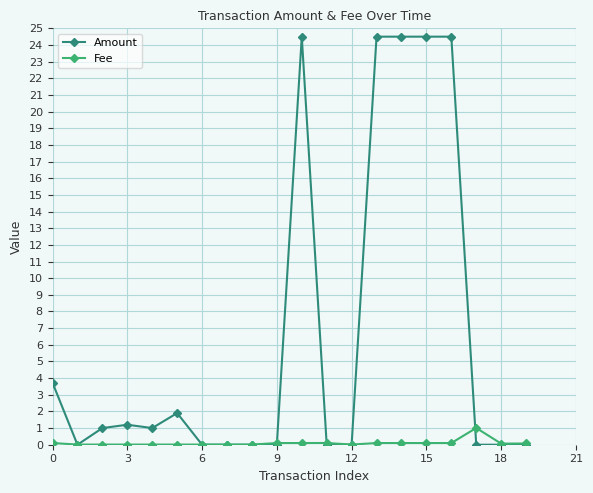

Which series has the largest total across all categories?

Amount